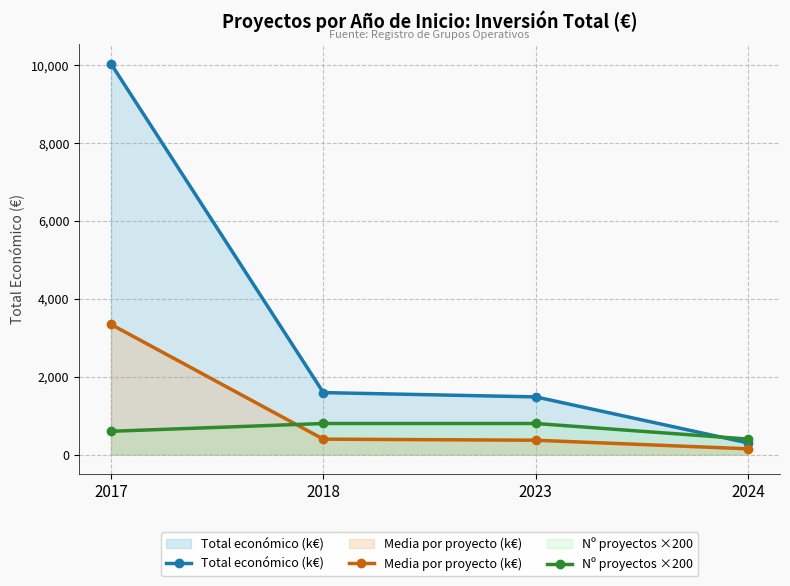

At which label is Total económico (k€) closest to 5166?

2018